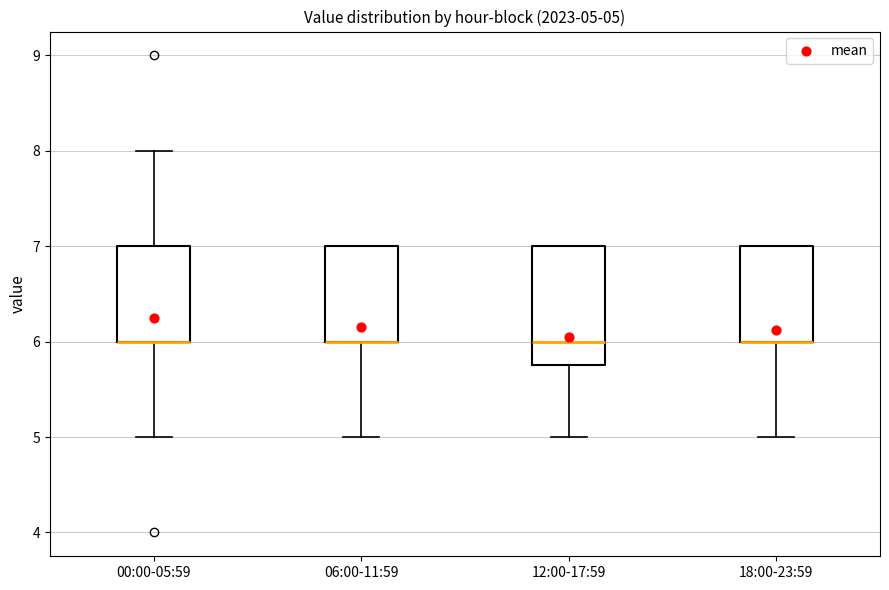

Comparing the boxes themselves (not the whiskers), which one is the tallest?

12:00-17:59